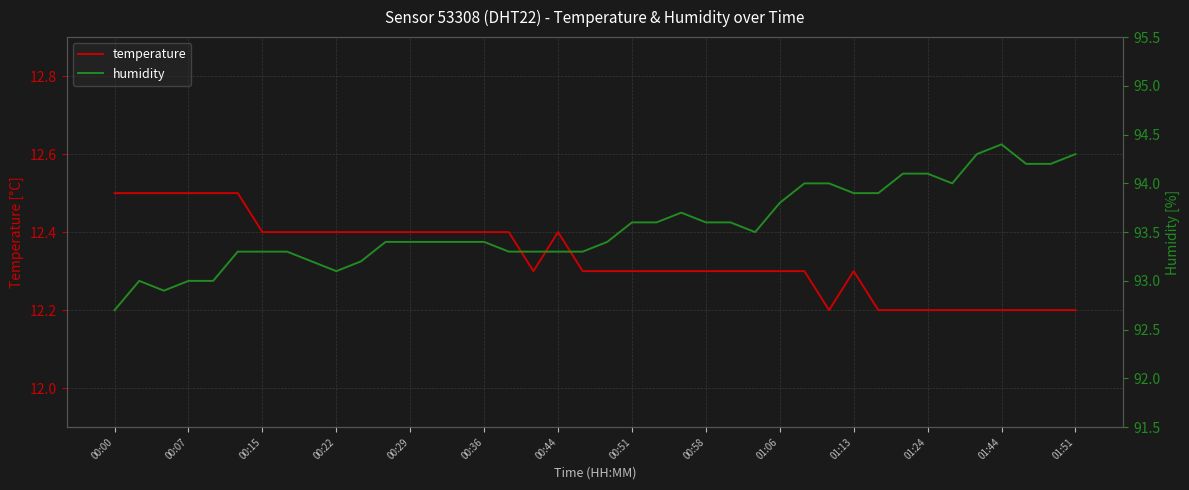

The temperature series shows 18.1 at 00:51. True or false?

False